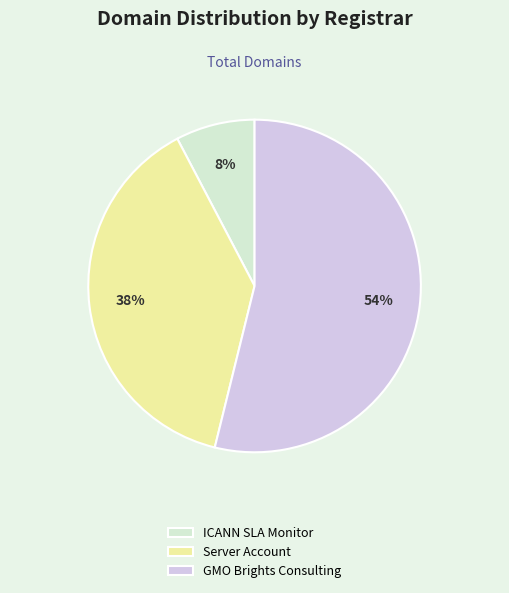

To the nearest percent, what portion does GMO Brights Consulting represent?

54%